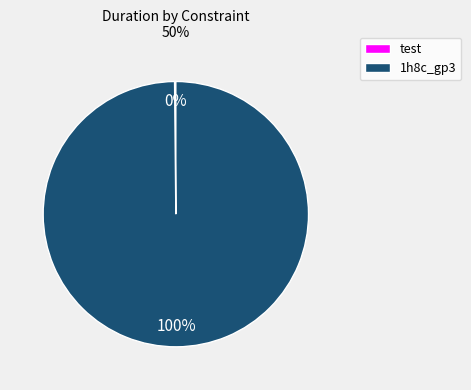

What percentage is the 1h8c_gp3 slice, to the nearest percent?

100%